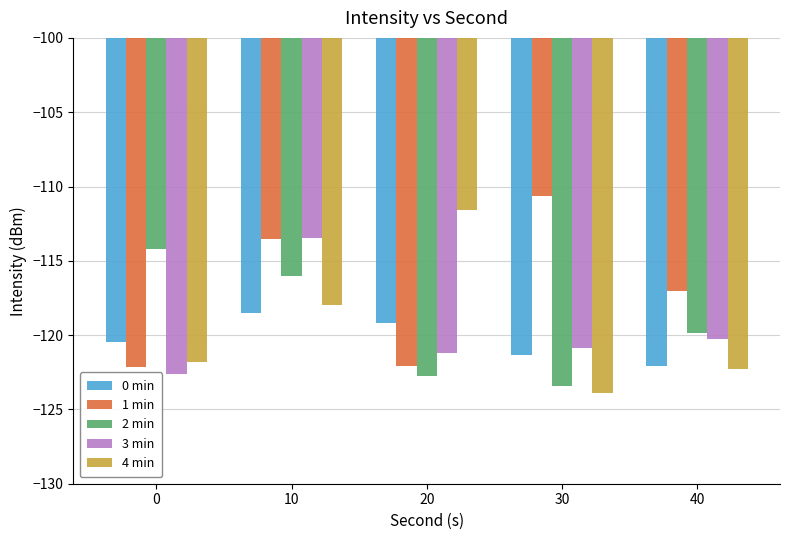

How many bars are there in each group?

5